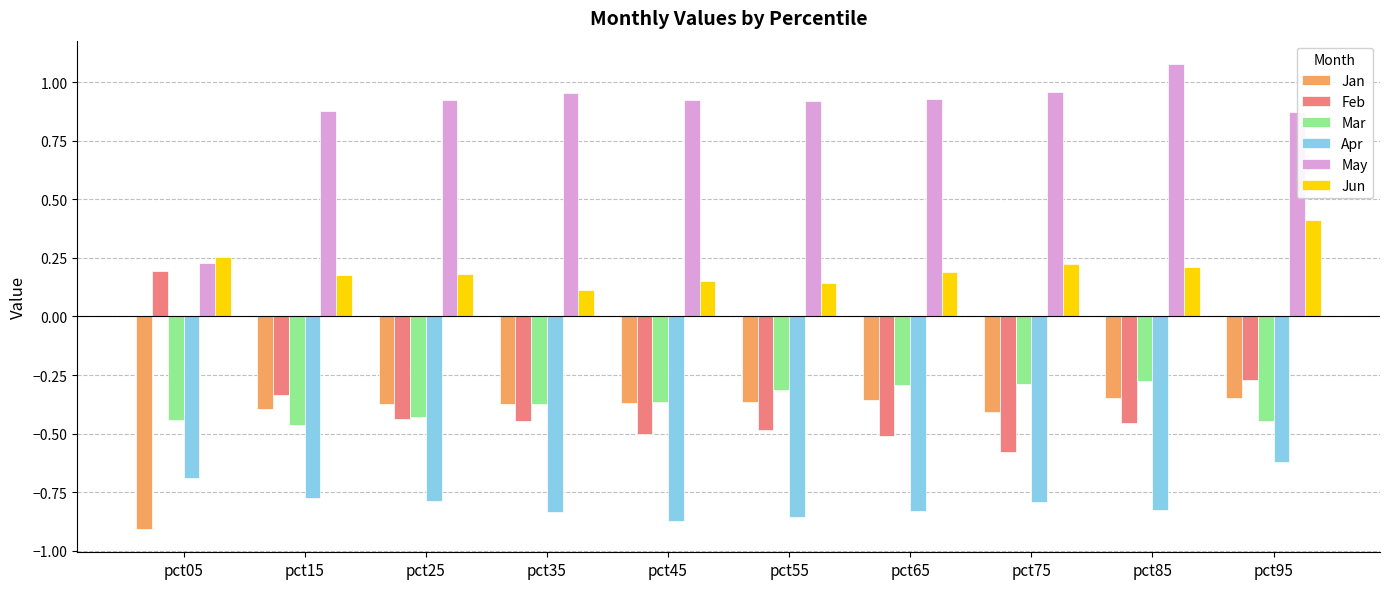

Where is Apr nearest to the value 0?

pct95